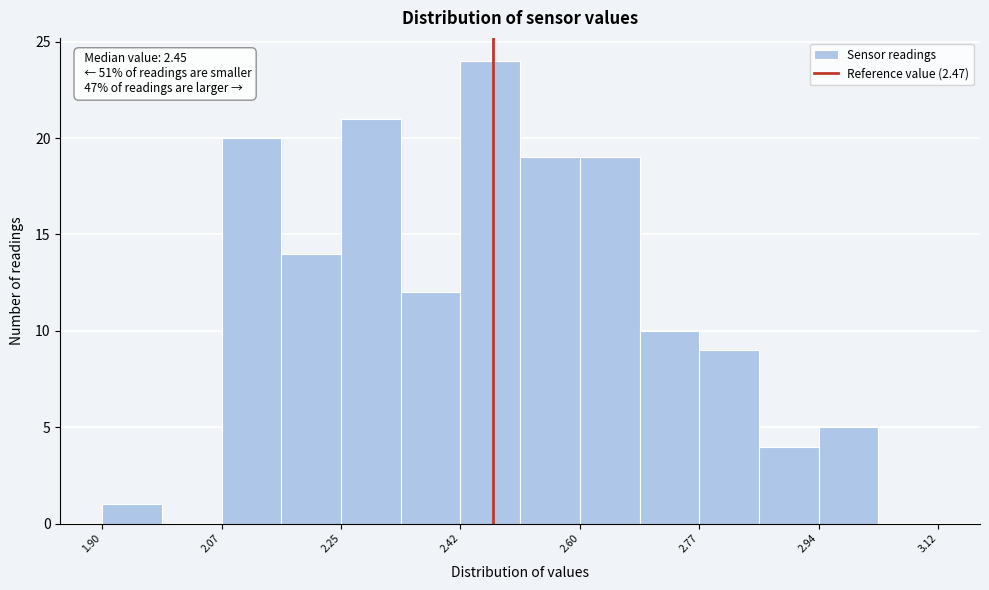

Over which range of the x-axis is the bar tallest?

2.42 to 2.50